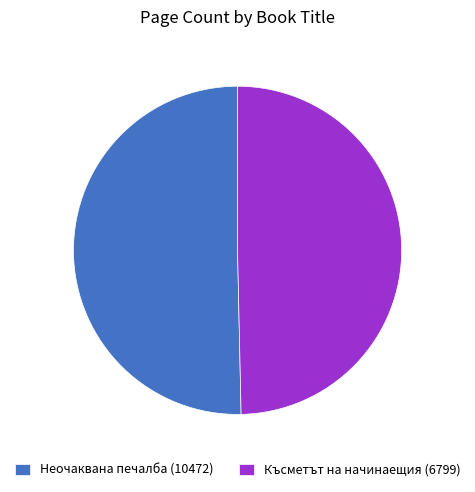

Rank the categories by value from highest to lowest.

Неочаквана печалба (10472), Късметът на начинаещия (6799)